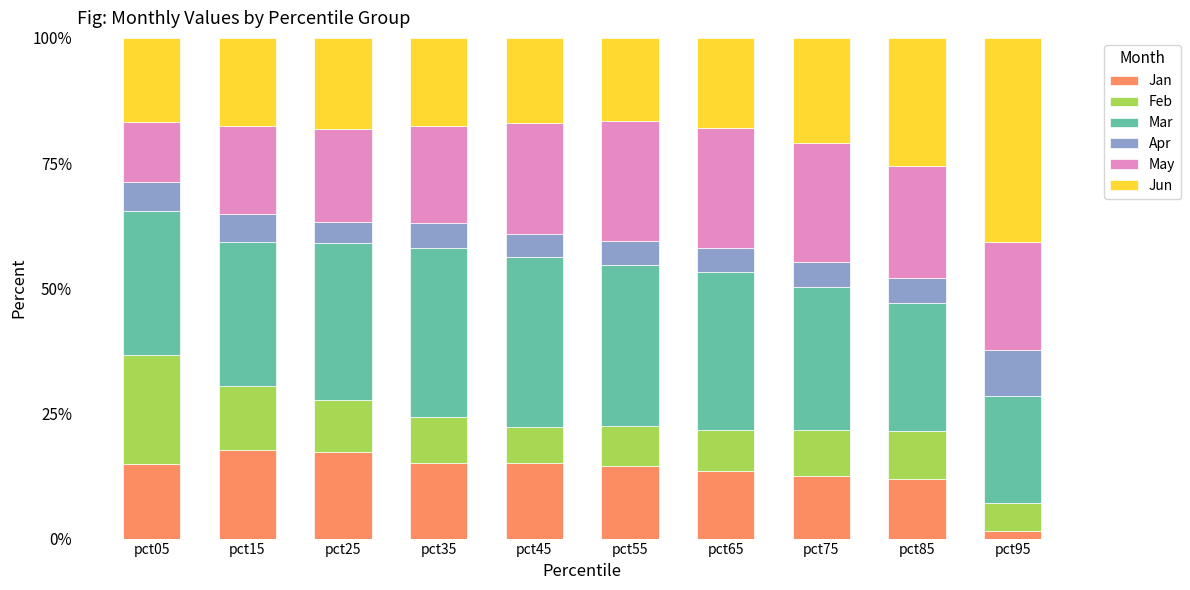

What is the difference between the maximum and second lowest values in the Jan series?

5.9